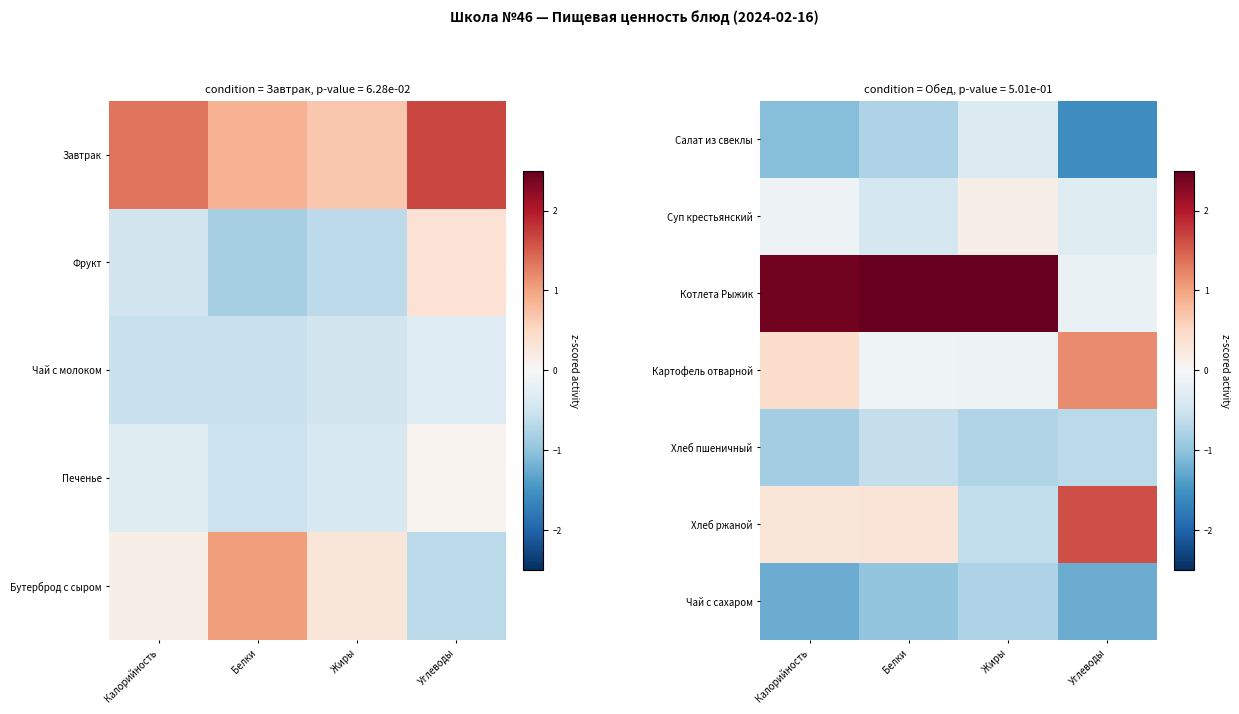

Rank the categories by Хлеб пшеничный value from lowest to highest.

Калорийность, Жиры, Углеводы, Белки